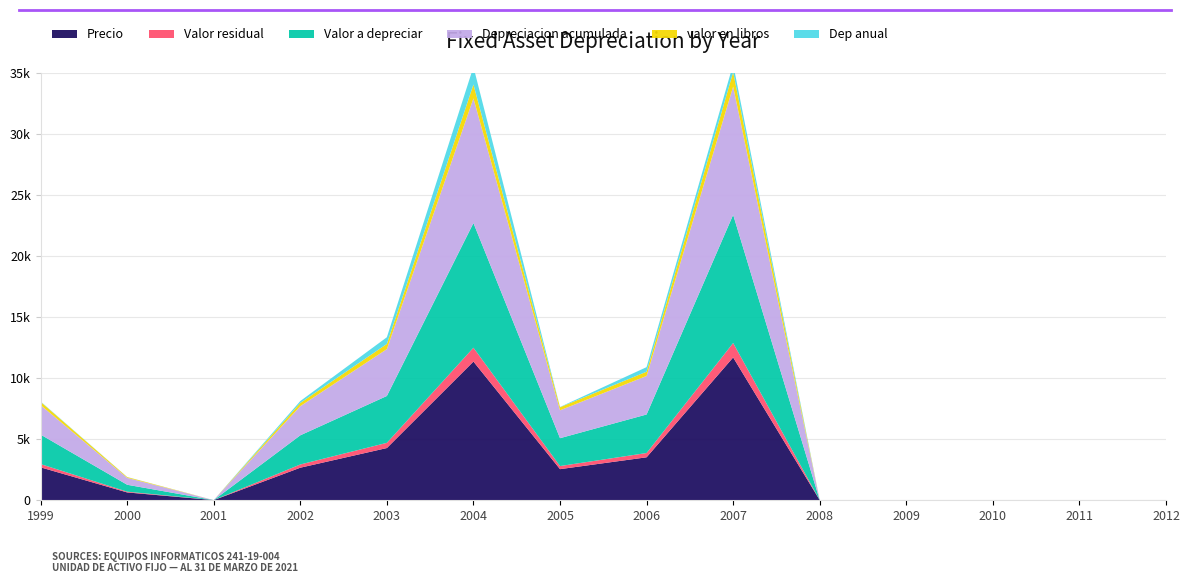

Reading left to right, transcribe all the data shown in this chart.

Precio: 2682.6	628.6	0.0	2652.5	4263.0	11343.2	2535.0	3505.0	11680.6	0.0	0.0	0.0	0.0	0.0
Valor residual: 268.3	62.9	0.0	265.2	426.3	1134.3	253.5	350.5	1183.1	0.0	0.0	0.0	0.0	0.0
Valor a depreciar: 2414.4	565.7	0.0	2387.2	3836.7	10208.9	2281.5	3154.5	10497.5	0.0	0.0	0.0	0.0	0.0
Depreciacion acumulada: 2414.4	565.7	0.0	2387.2	3836.7	10208.9	2281.5	3154.5	10497.5	0.0	0.0	0.0	0.0	0.0
valor en libros: 268.3	62.9	0.0	265.2	426.3	1134.3	253.5	350.5	1183.1	0.0	0.0	0.0	0.0	0.0
Dep anual: 30.4	8.1	0.0	152.0	546.1	1447.0	20.0	372.8	649.1	0.0	0.0	0.0	0.0	0.0